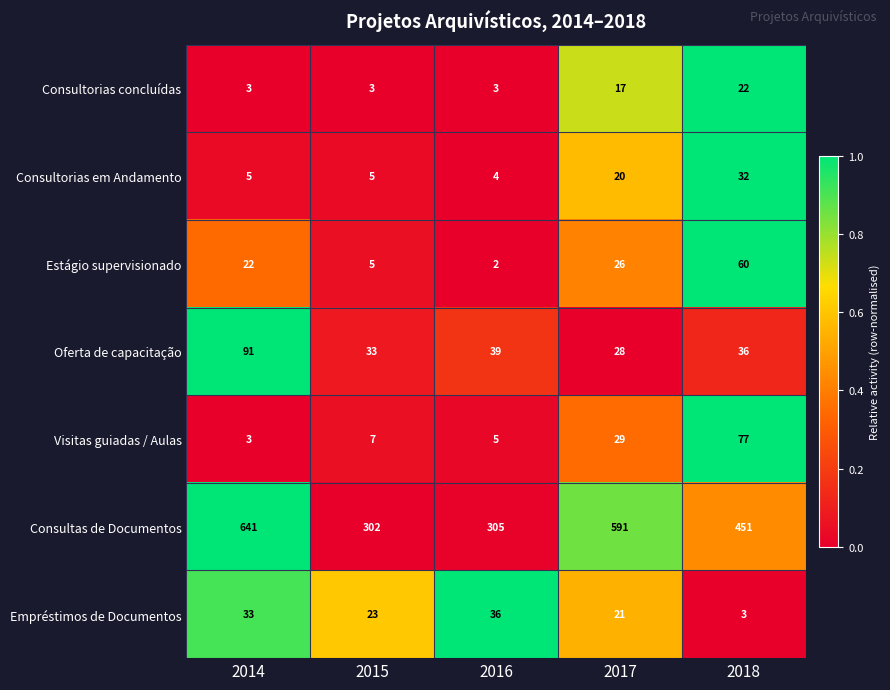

At which category is the sum across all series the highest?

2014